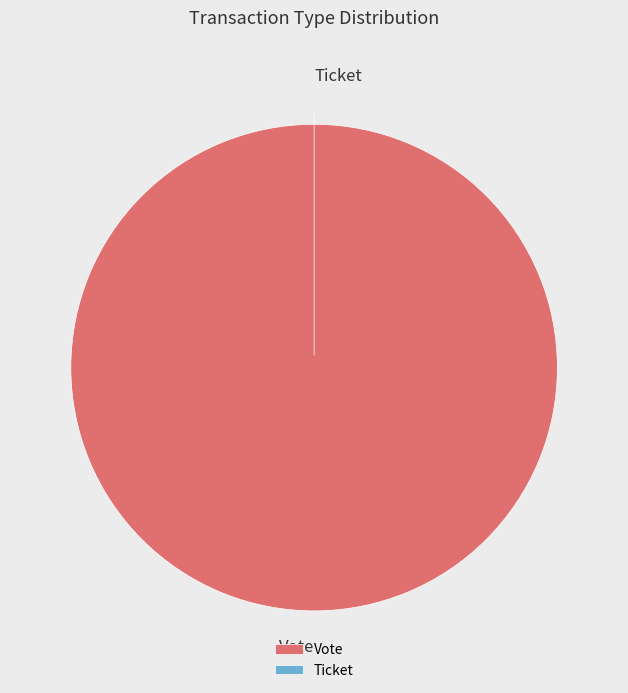

Count the number of slices in the pie.

2